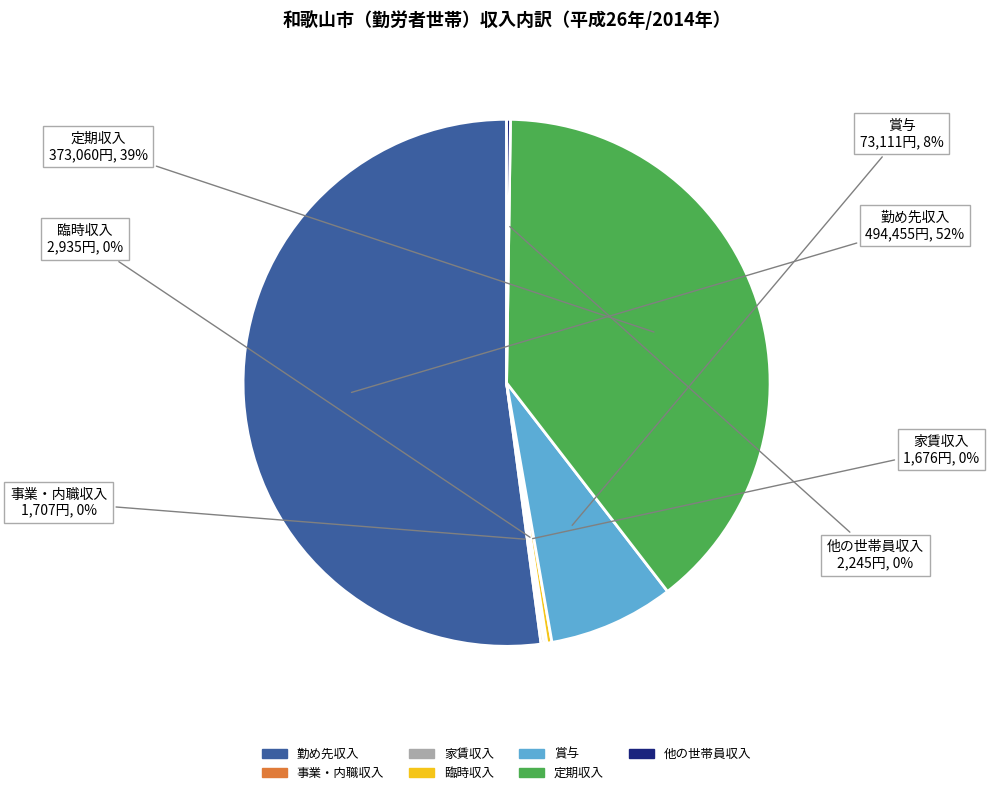

Which slice is the largest?

勤め先収入